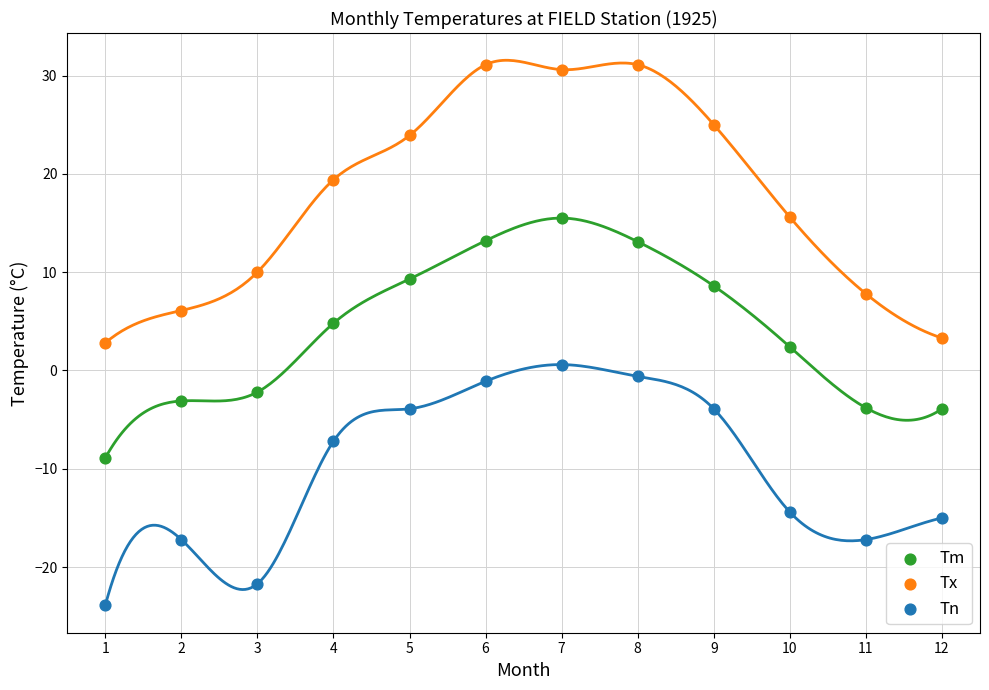

Which series has the largest Y range (max minus min)?

Tx